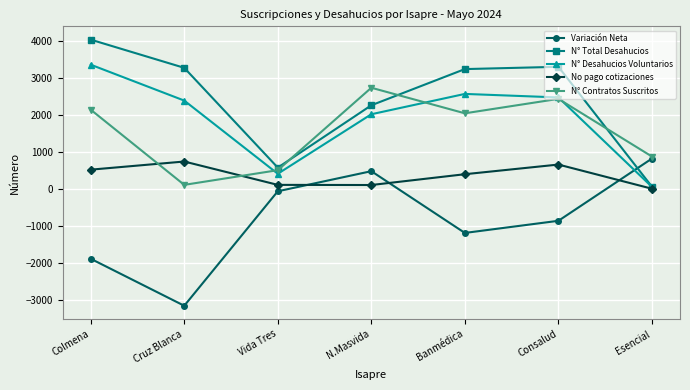

Is the value of N° Total Desahucios at Banmédica greater than the value of Variación Neta at Cruz Blanca?

Yes